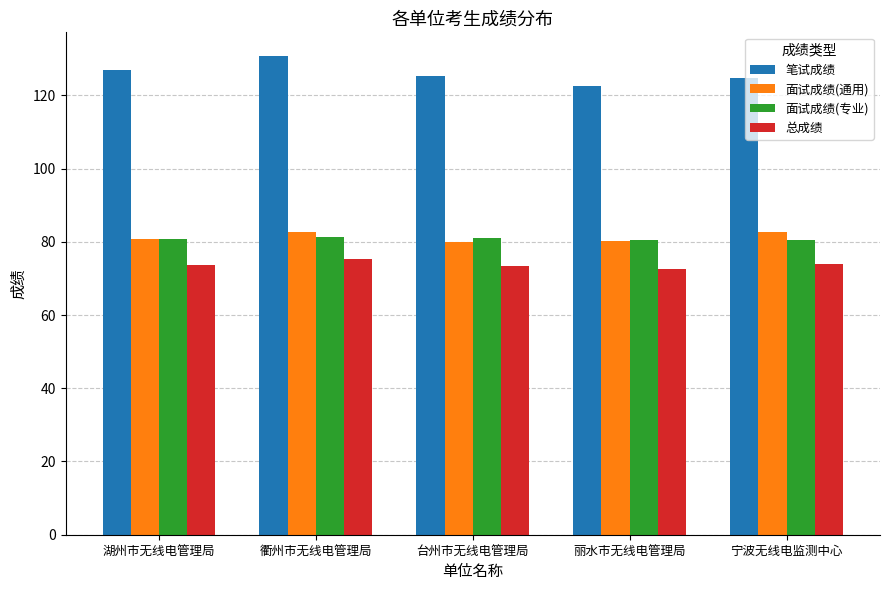

What value does the 总成绩 series have at 湖州市无线电管理局?

73.8